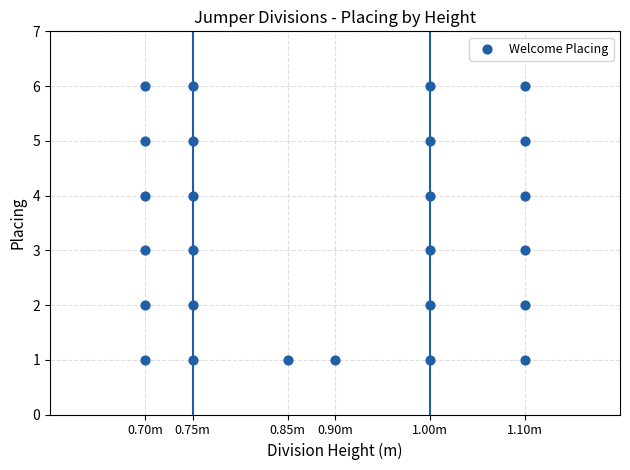

What is the range of Y values (max minus min)?

5